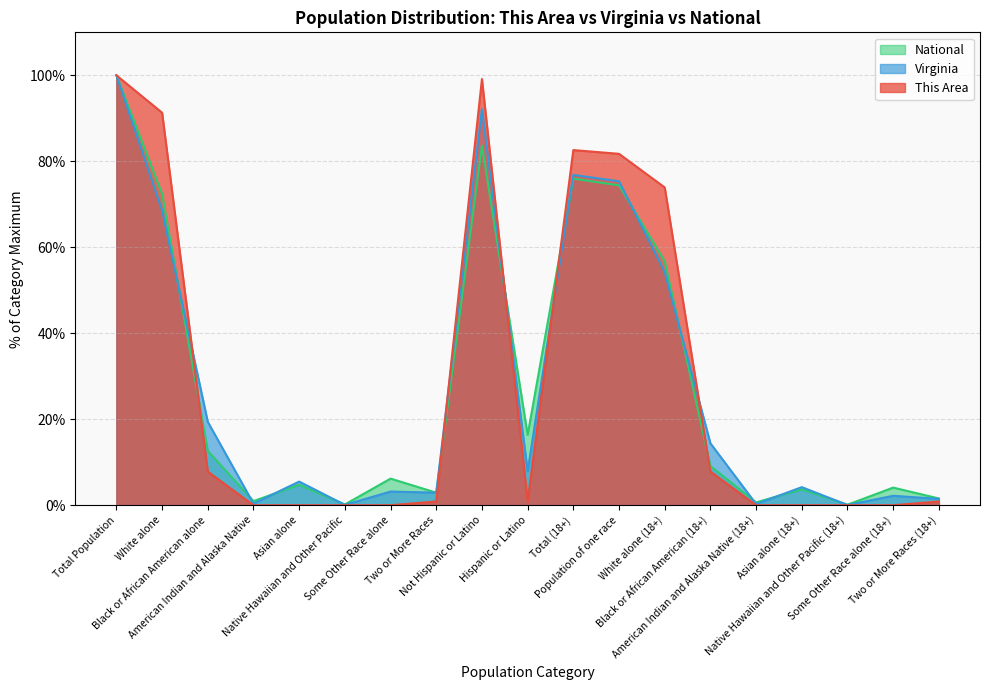

What position from the left is Total Population?

1